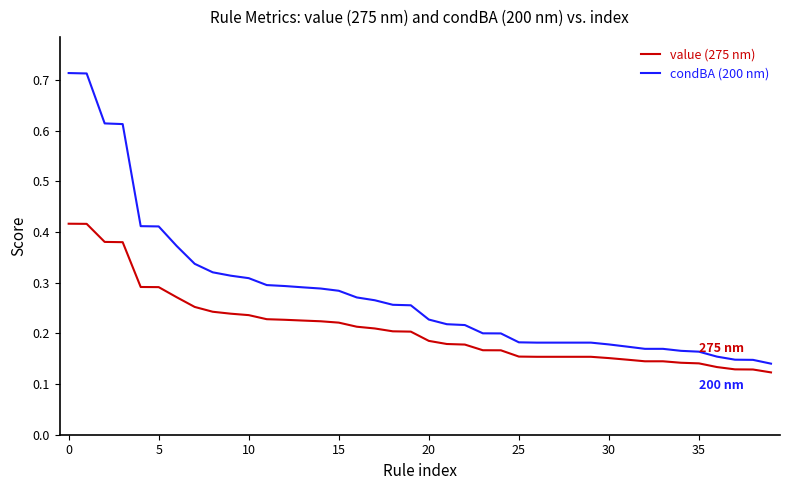

True or false: condBA (200 nm) and value (275 nm) cross at least once.

False